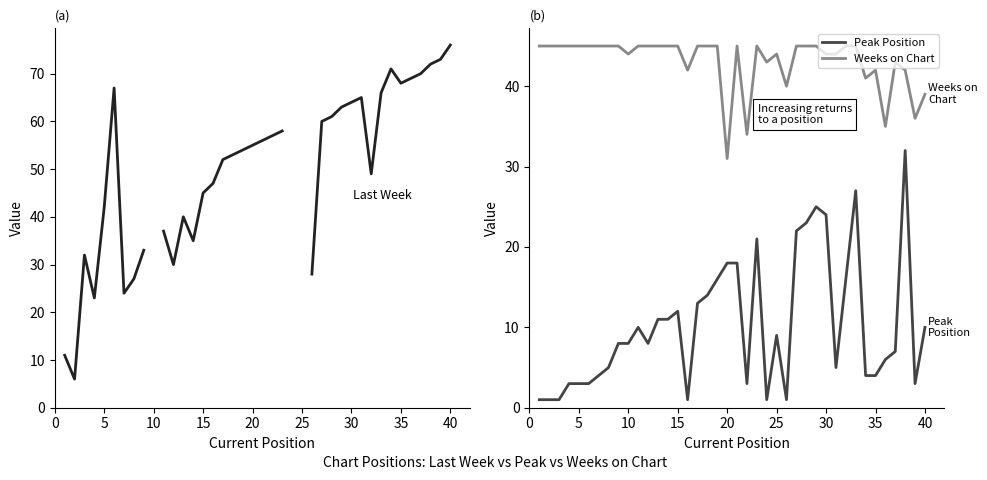

What is the highest value of the Peak Position series?

32